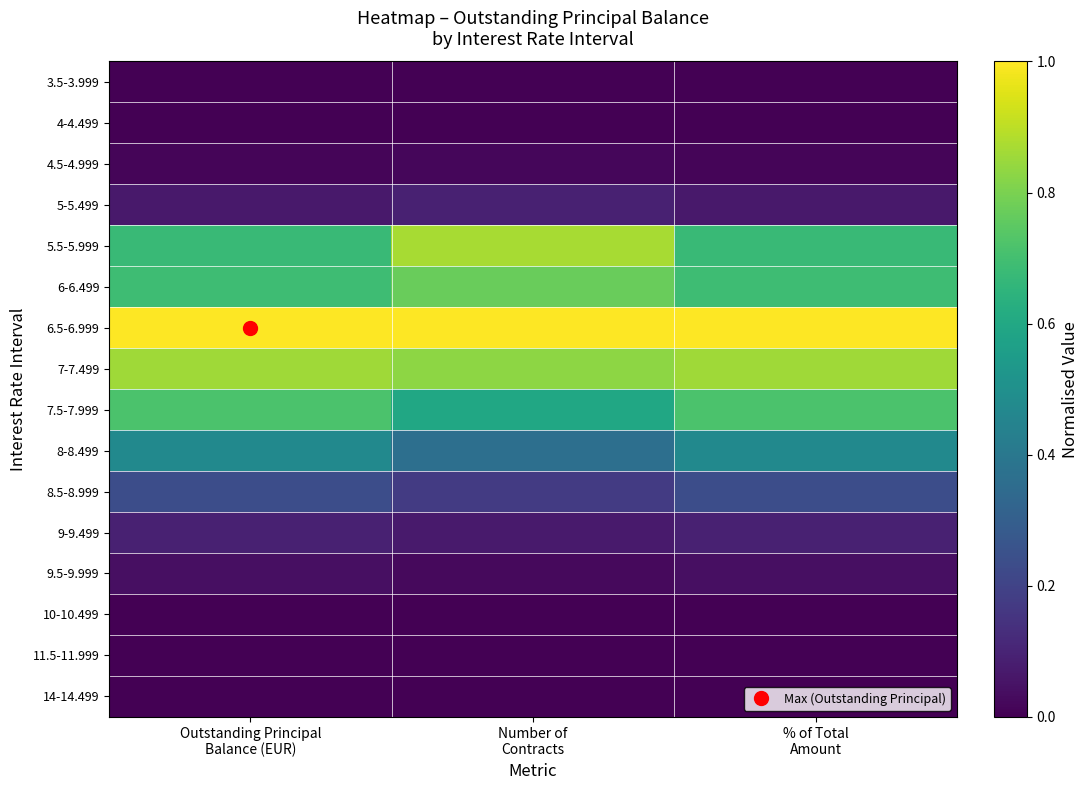

Rank the series at Outstanding Principal Balance (EUR) from lowest to highest value.

14-14.499, 3.5-3.999, 4-4.499, 11.5-11.999, 10-10.499, 4.5-4.999, 9.5-9.999, 5-5.499, 9-9.499, 8.5-8.999, 8-8.499, 5.5-5.999, 6-6.499, 7.5-7.999, 7-7.499, 6.5-6.999